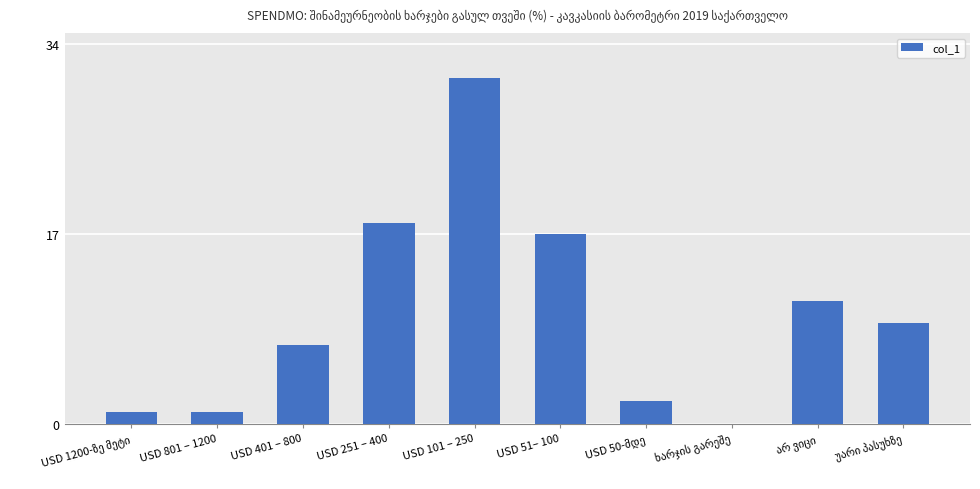

What is the sum of all values?

97